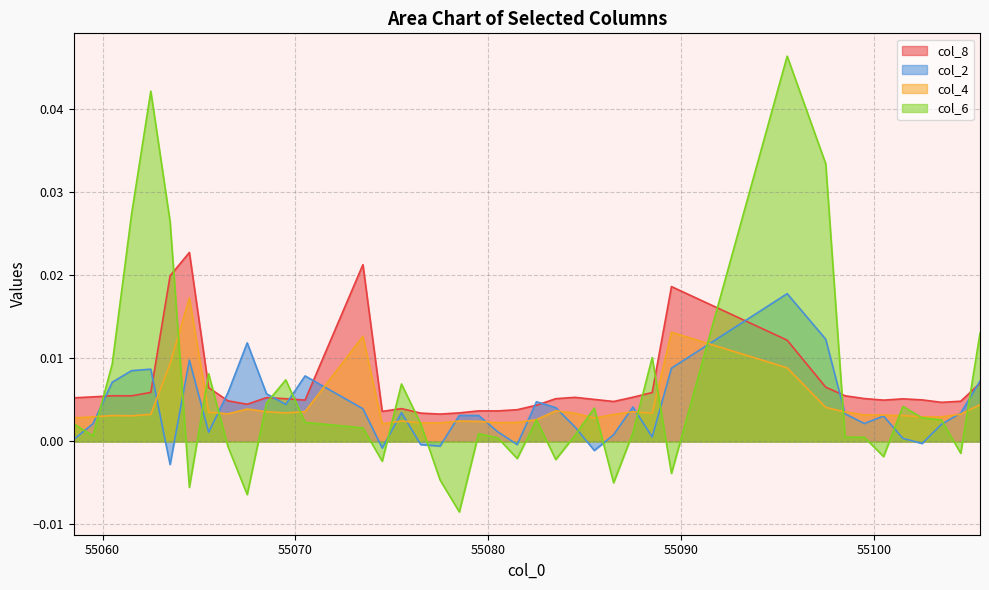

Which series has the widest spread of values?

col_6